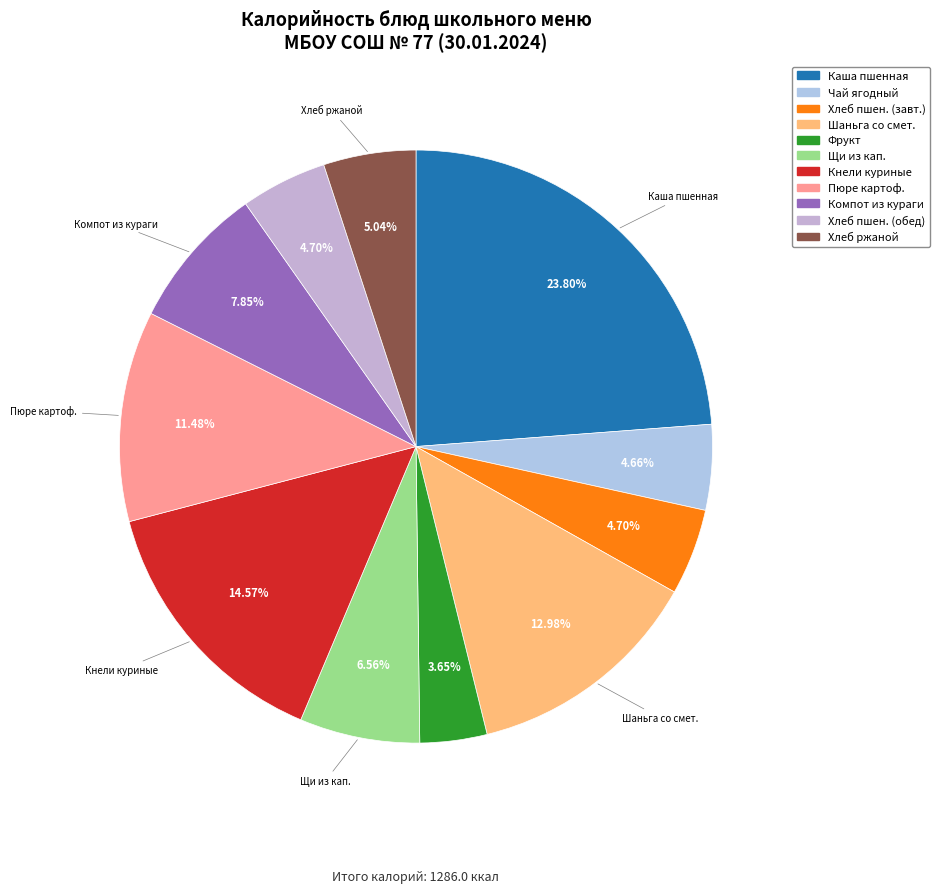

True or false: Хлеб ржаной accounts for 19% of the total.

False